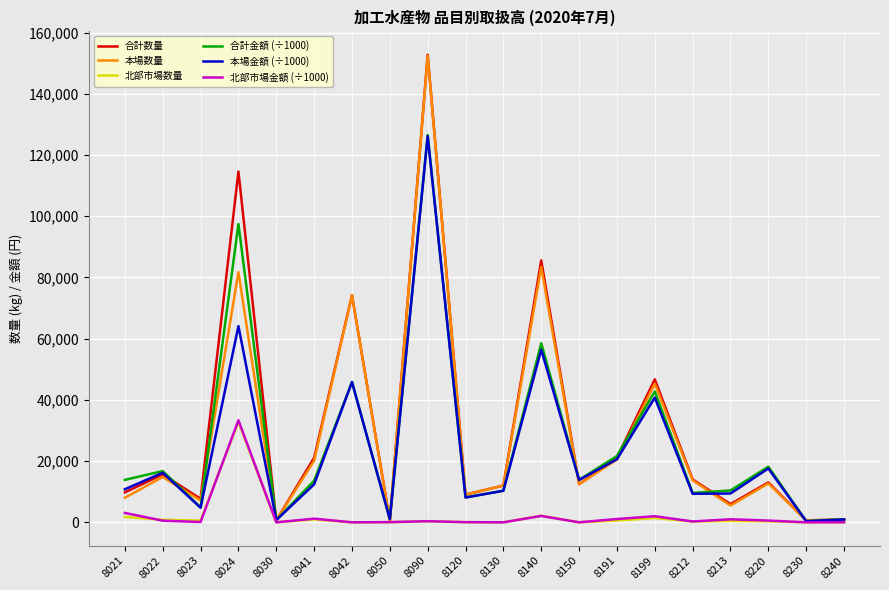

At which category is the sum across all series the highest?

8090